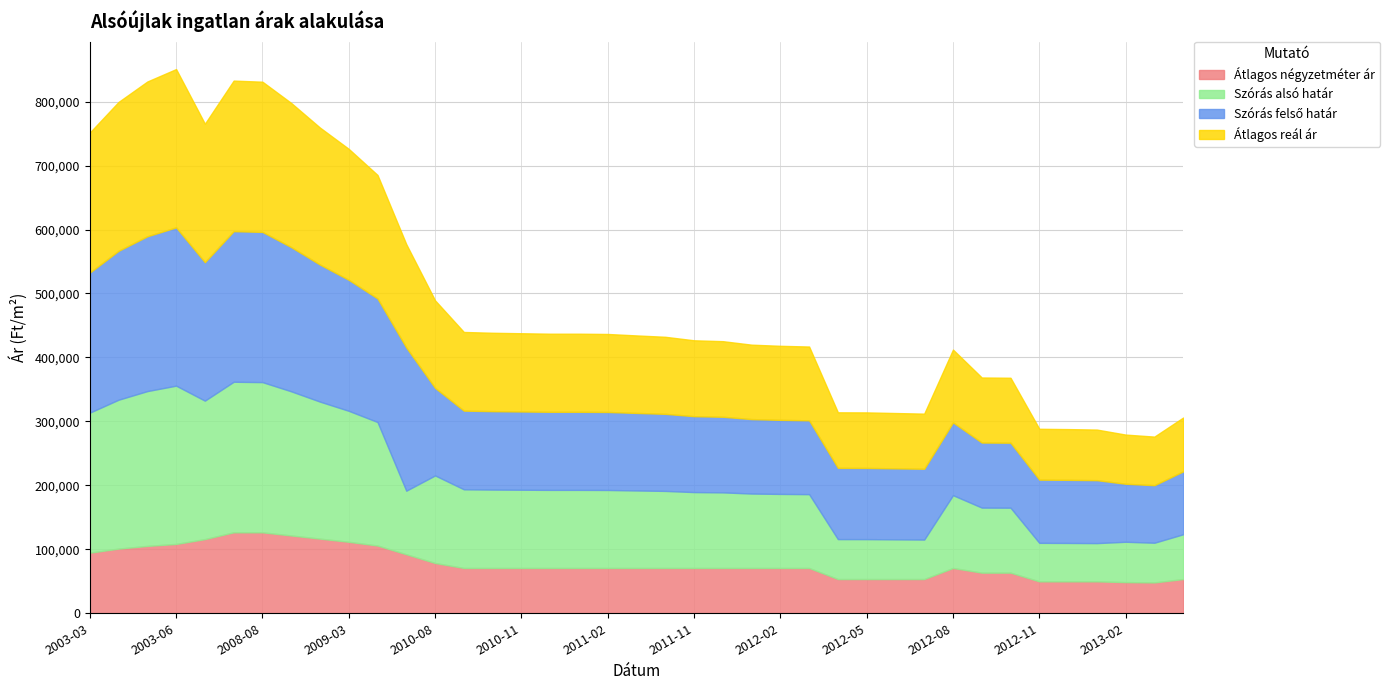

At which category does Szórás alsó határ reach its first local peak?

2003-06